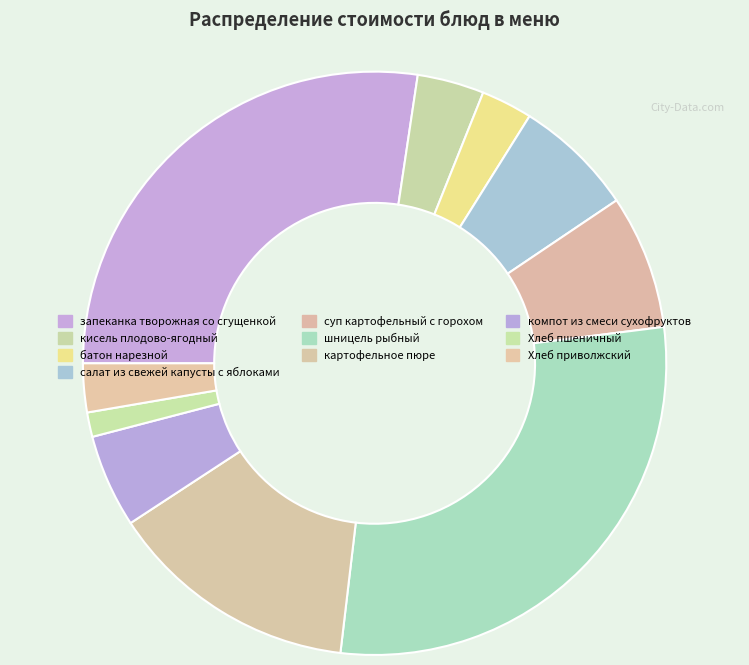

What is the ratio of the value at компот из смеси сухофруктов to the value at суп картофельный с горохом?

0.7